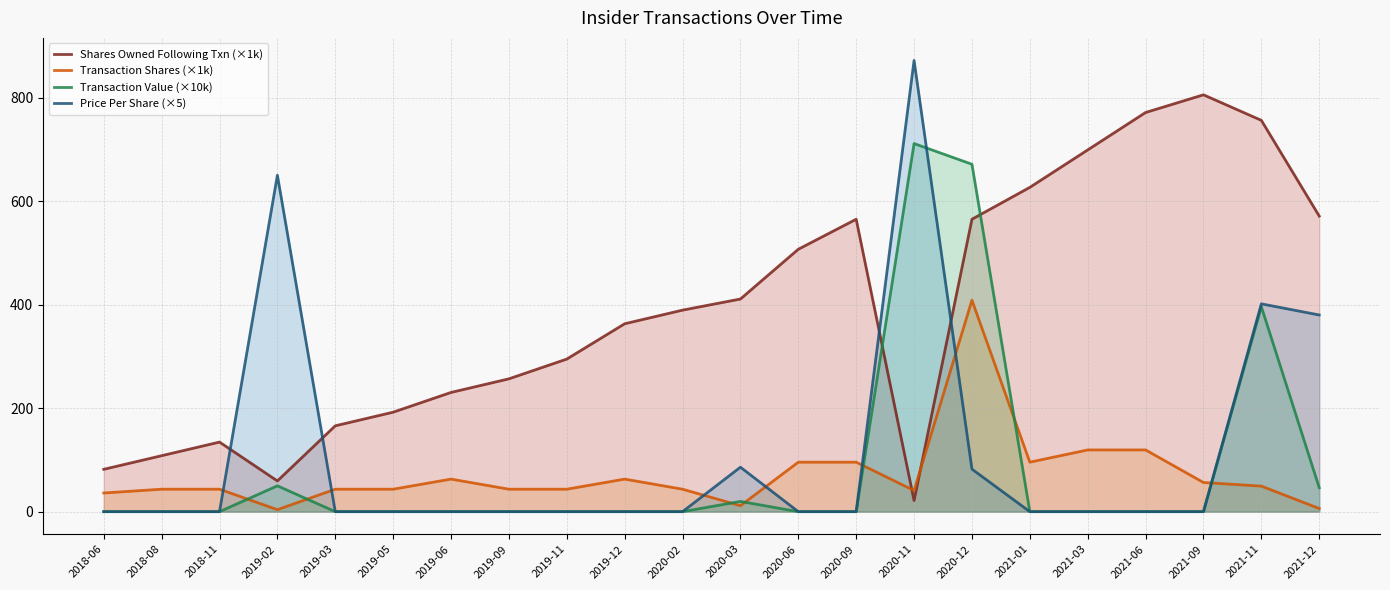

After their last crossing, which series has the higher values: Shares Owned Following Txn (×1k) or Transaction Shares (×1k)?

Shares Owned Following Txn (×1k)